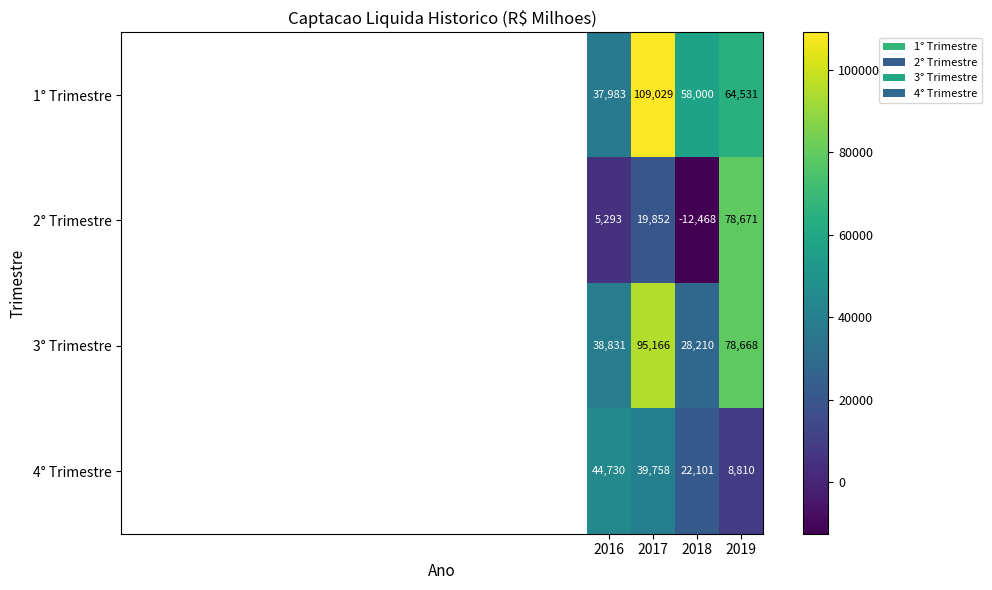

What is the difference between the maximum and minimum values in the 2° Trimestre series?

91139